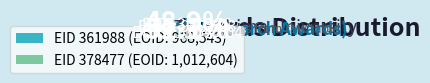

How many segments does this pie chart have?

2